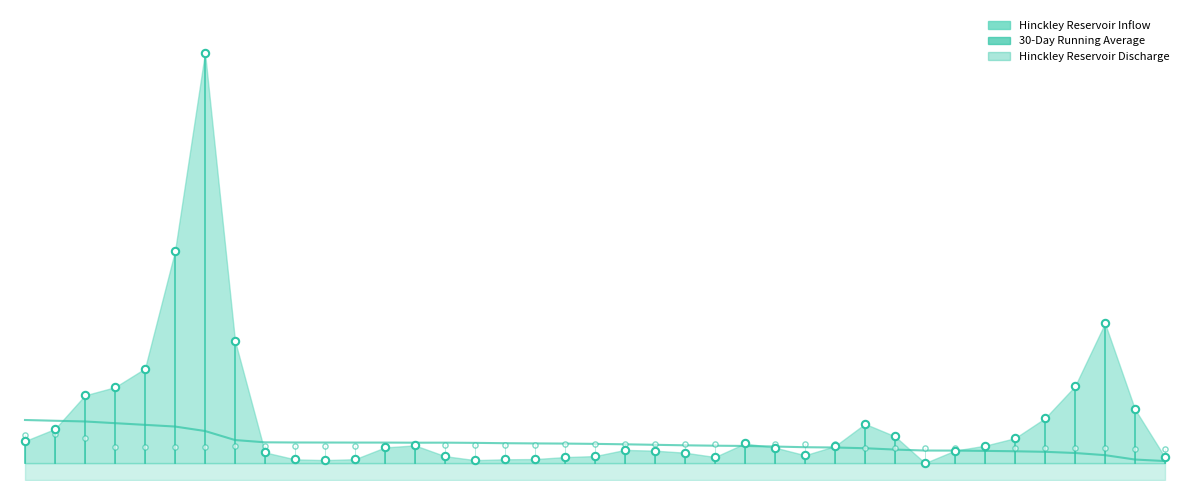

What is the total value across all series at 25?

1642